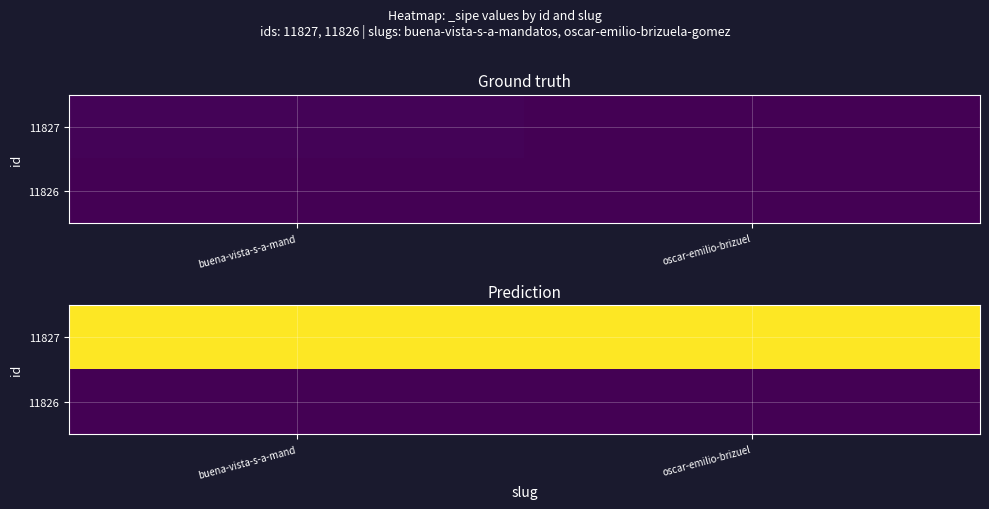

The 11827 series shows 1 at oscar-emilio-brizuel. True or false?

True